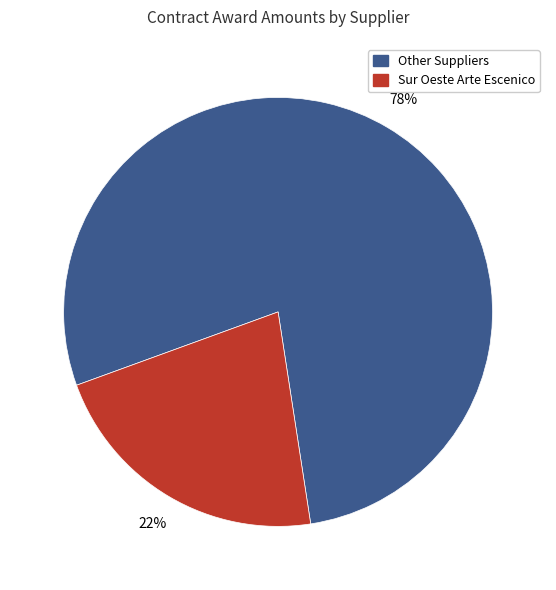

To the nearest percent, what is the average slice percentage?

50%